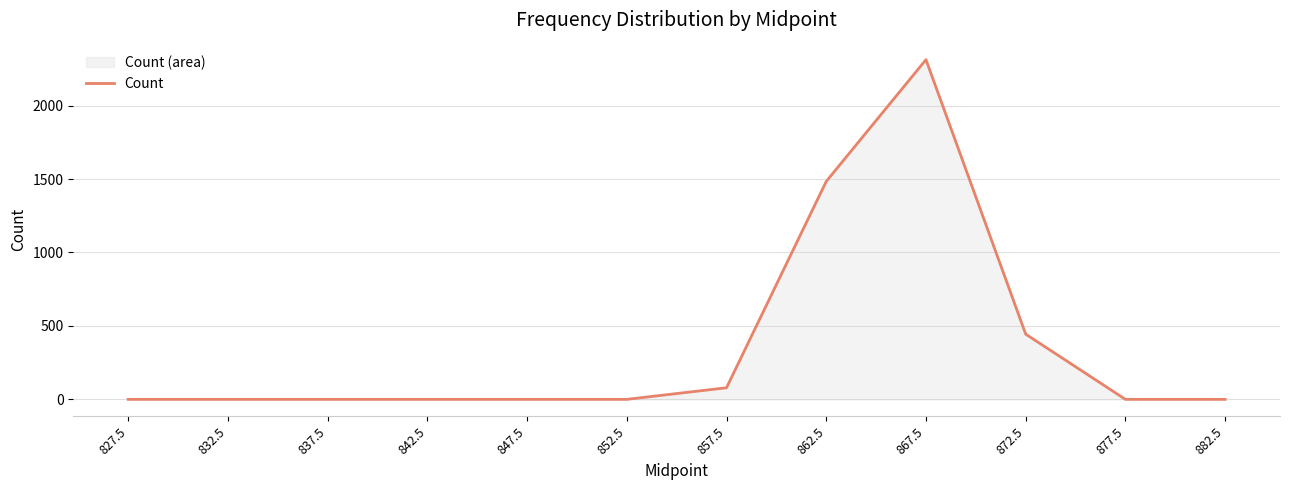

Is it true that the value at 842.5 is -801?

False